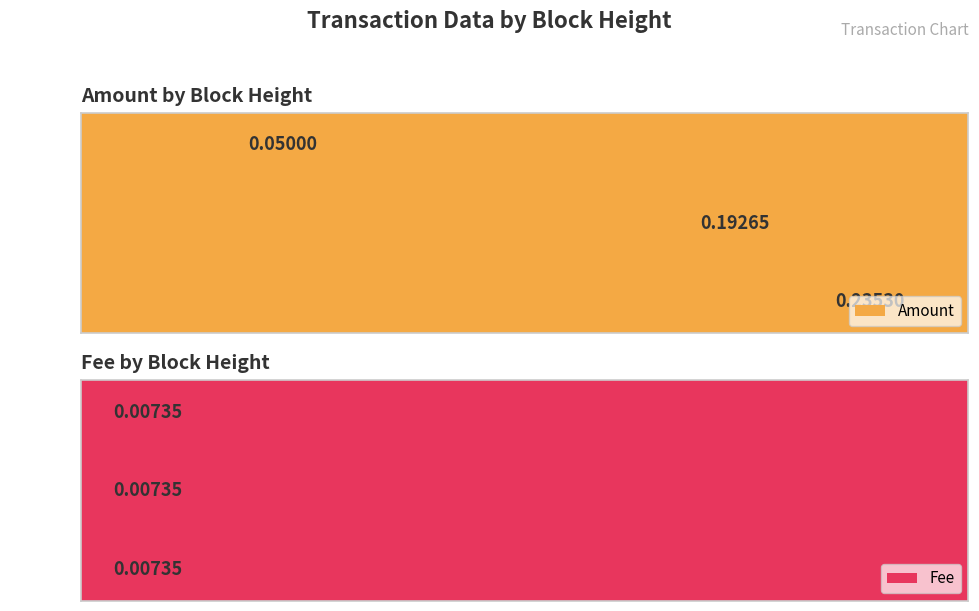

How many Amount values are between 0 and 1?

3